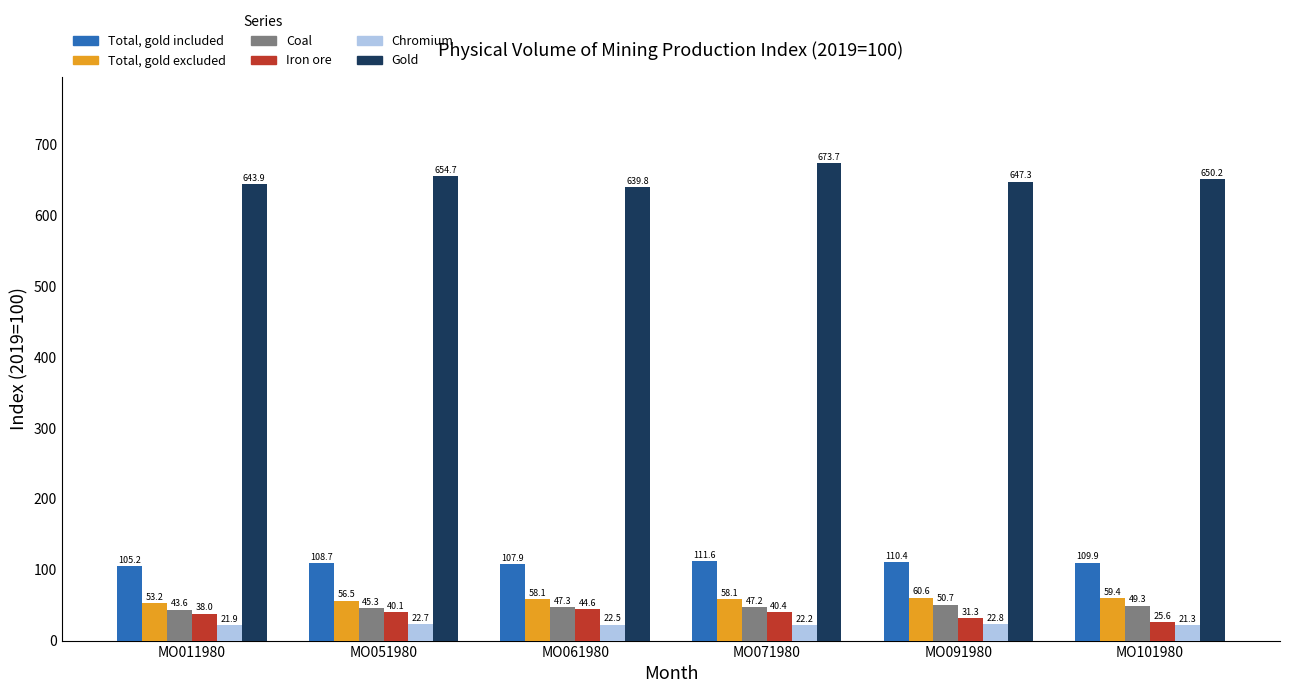

True or false: Total, gold included has a value of 105.2 at MO011980.

True